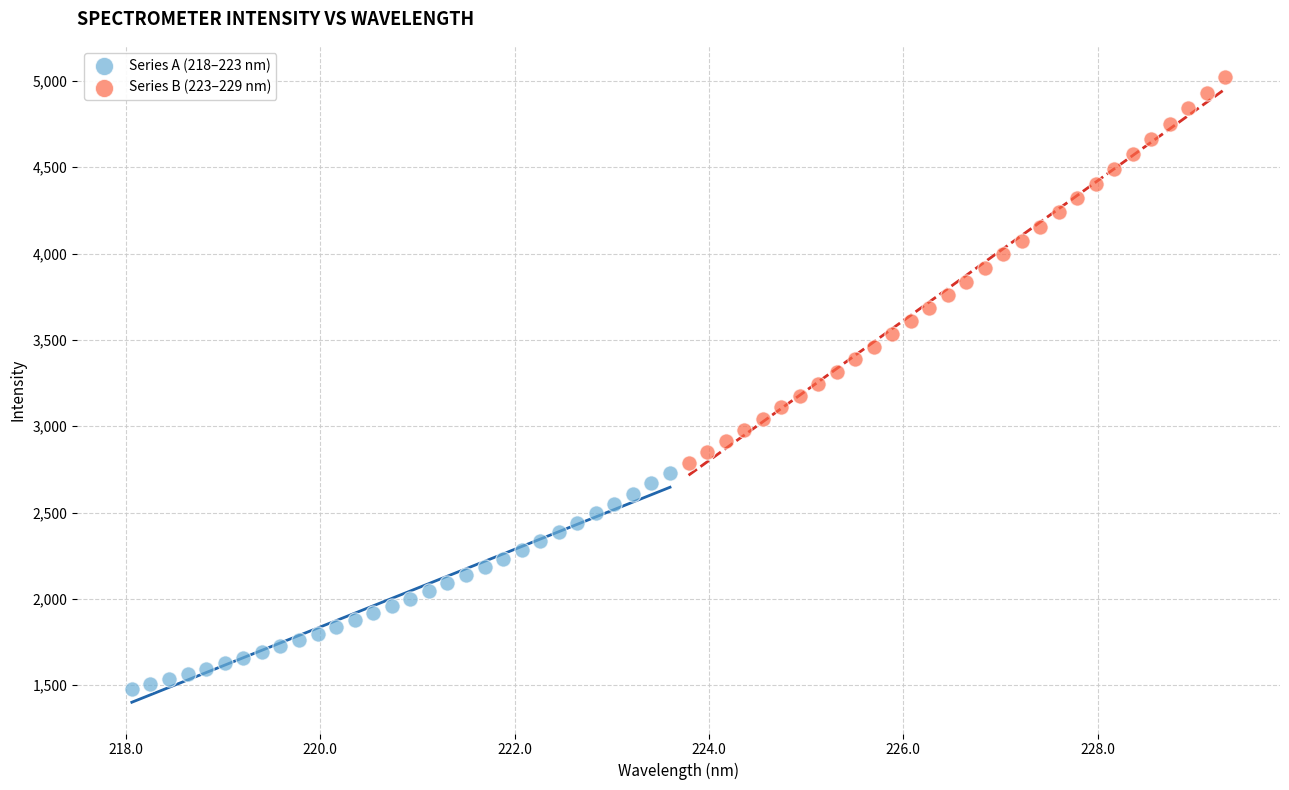

Which series has the widest spread of Y values?

Series B (223–229 nm)